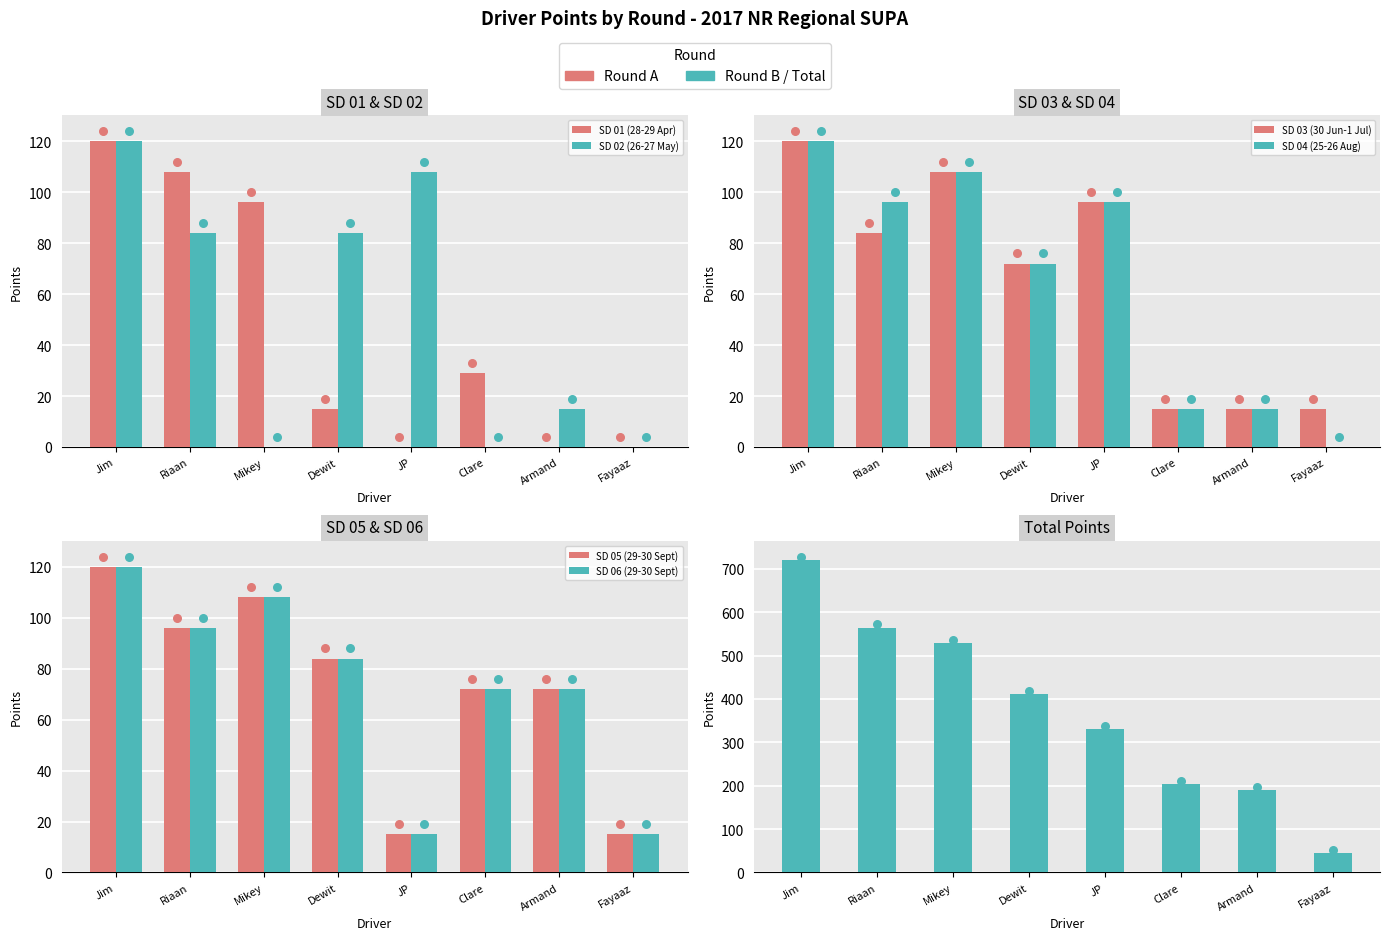

Which series contains the lowest Y value?

SD 01 (28-29 Apr)